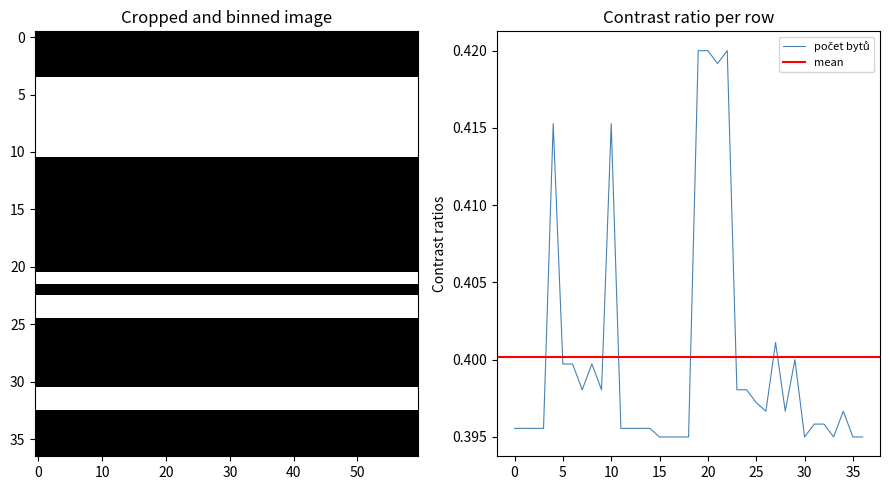

Reading right to left, transcribe all the data shown in this chart.

0.4	0.4	0.4	0.4	0.4	0.4	0.4	0.4	0.4	0.4	0.4	0.4	0.4	0.4	0.4	0.4	0.4	0.4	0.4	0.4	0.4	0.4	0.4	0.4	0.4	0.4	0.4	0.4	0.4	0.4	0.4	0.4	0.4	0.4	0.4	0.4	0.4